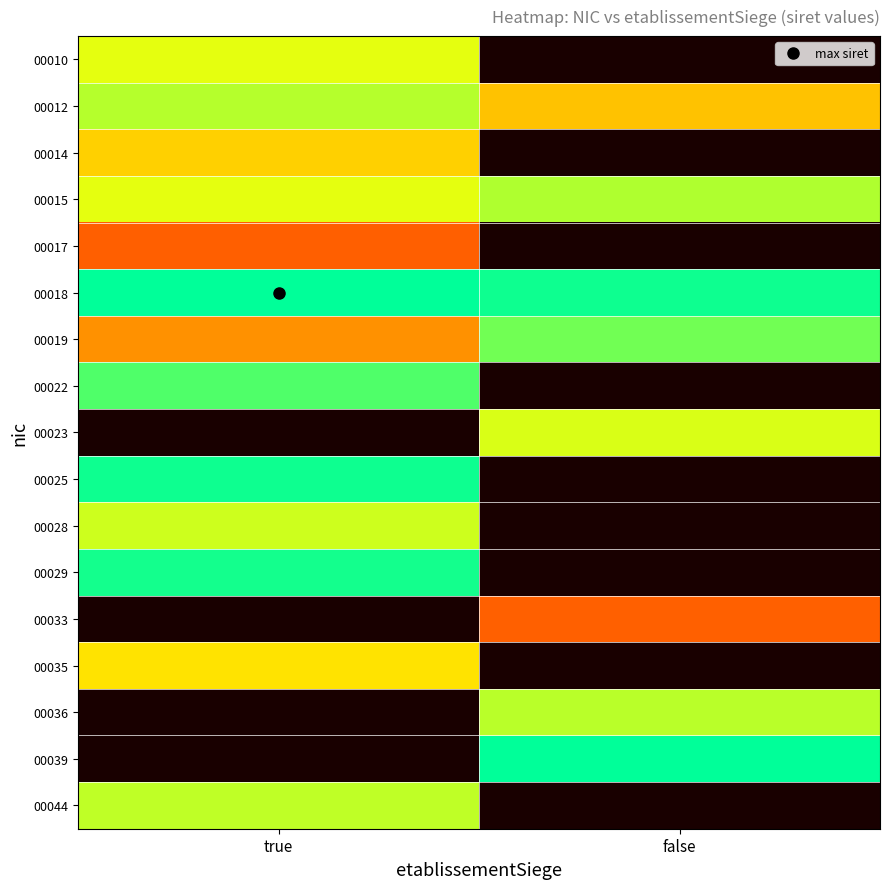

Rank the series by their maximum value, from lowest to highest.

00017, 00033, 00014, 00035, 00010, 00023, 00028, 00044, 00036, 00012, 00015, 00019, 00022, 00029, 00025, 00018, 00039